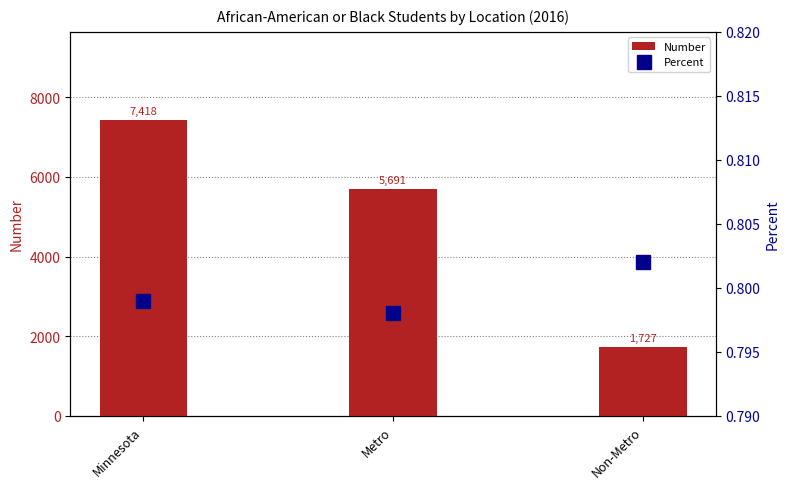

List the series in order of their peak value, highest first.

Number, Percent